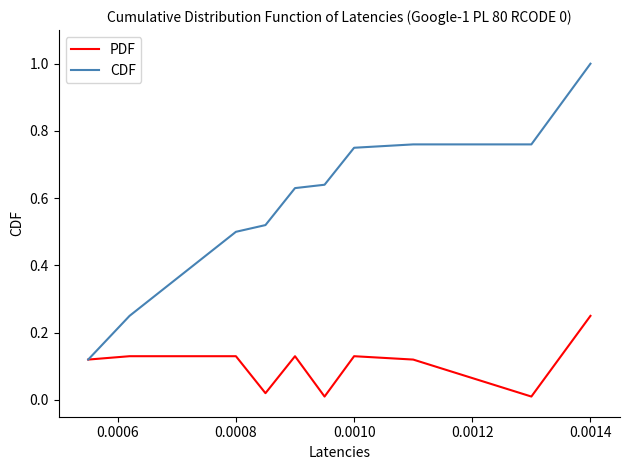

Which series has the largest range (max minus min)?

CDF